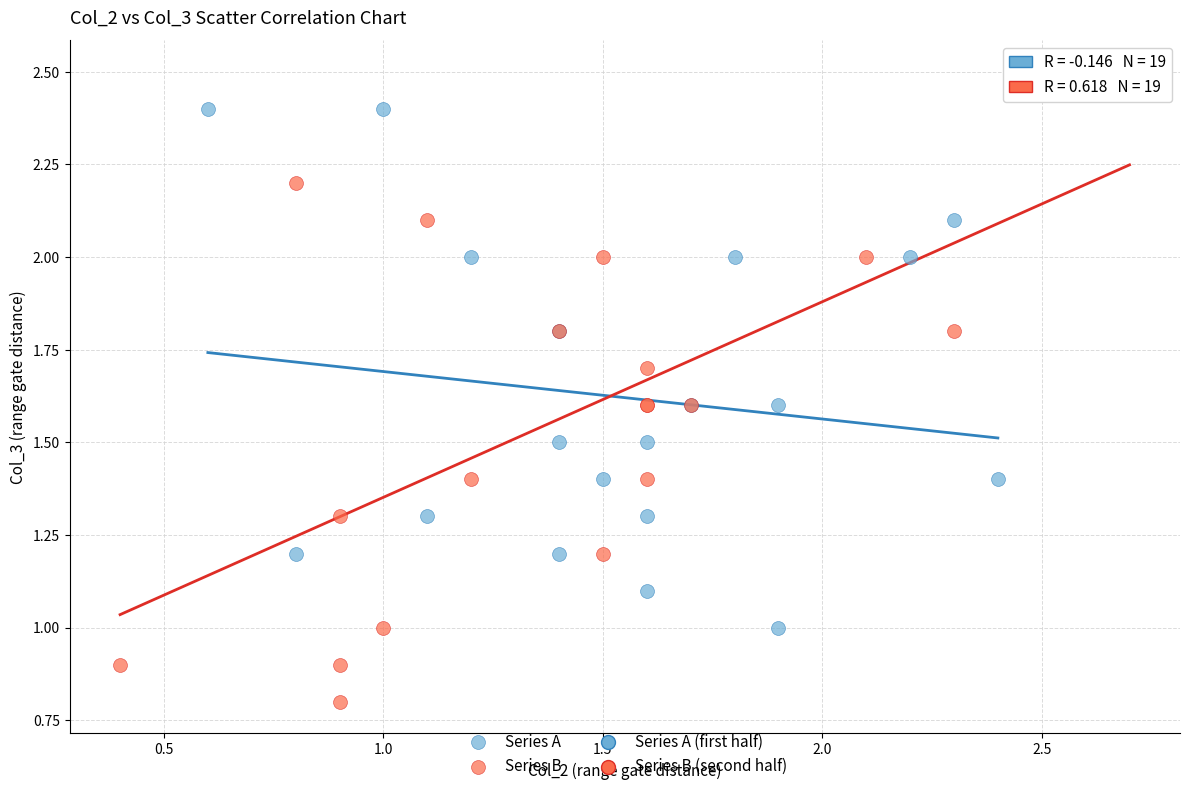

Which series reaches the minimum Y coordinate?

Series B